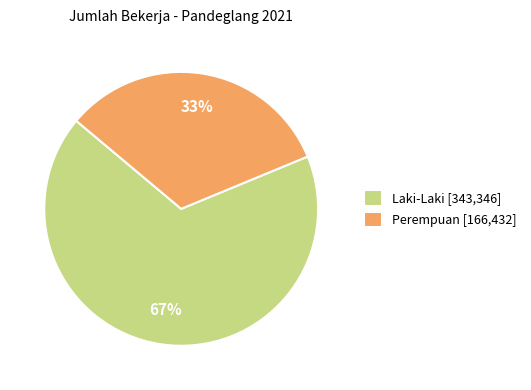

The Perempuan slice represents 44% of the pie. True or false?

False